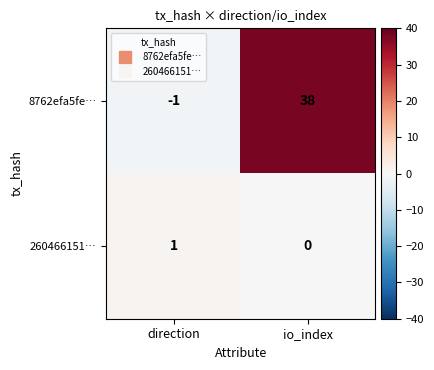

Where is 260466151… nearest to the value 0?

io_index